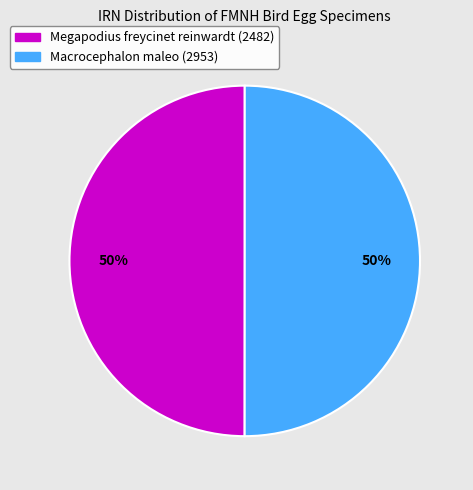

To the nearest percent, what is the average slice percentage?

50%